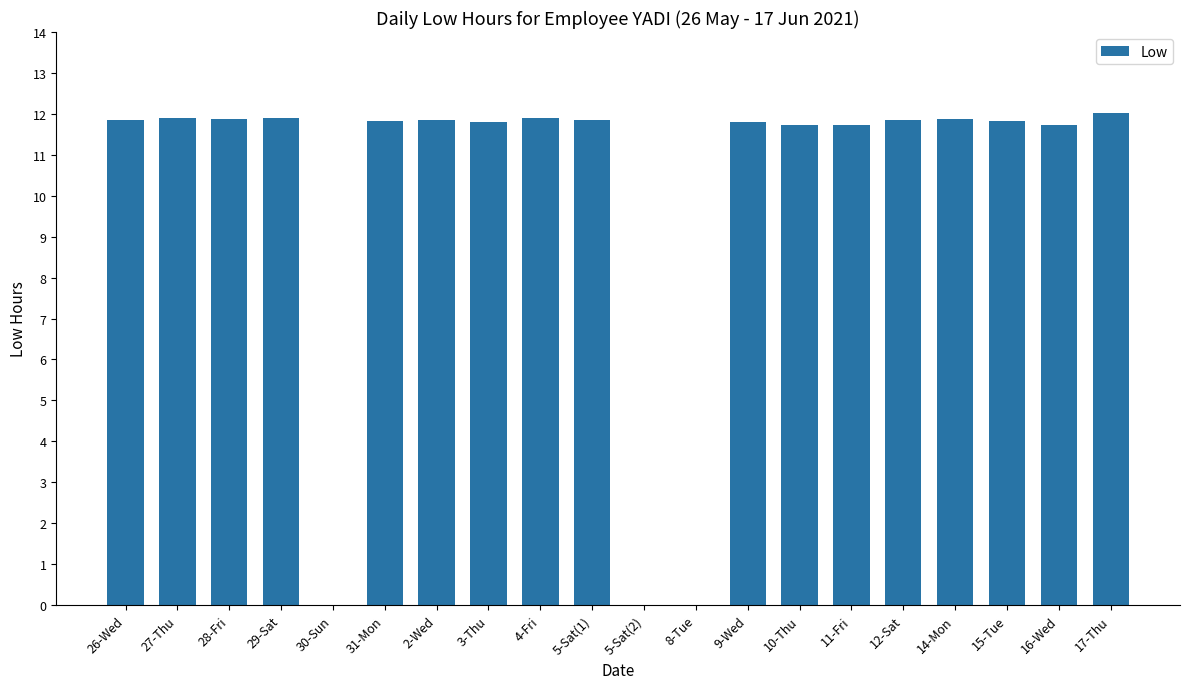

At which label does the data first exceed 11?

26-Wed